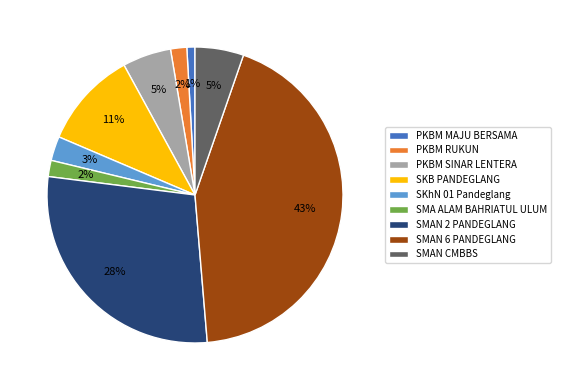

To the nearest percent, what is the average slice percentage?

11%